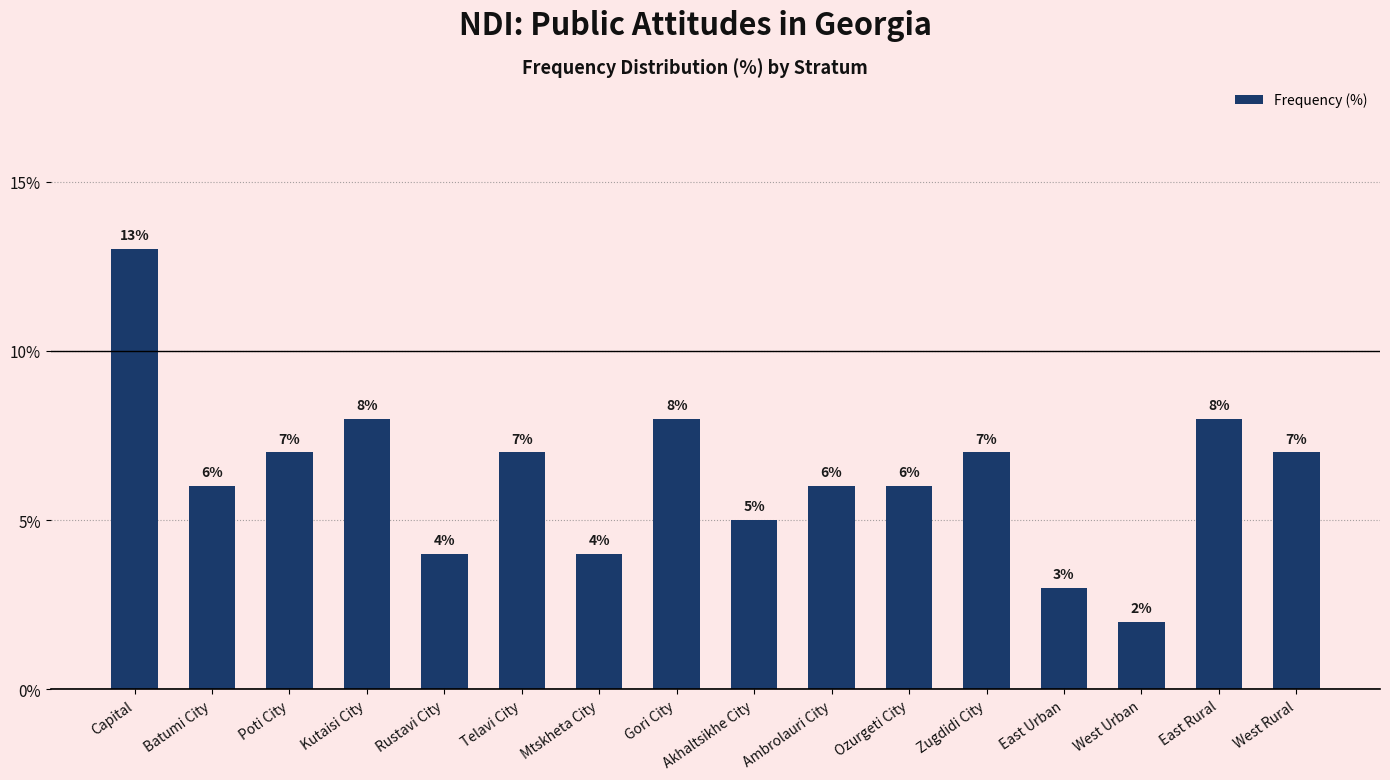

What is the maximum value shown in the chart?

13